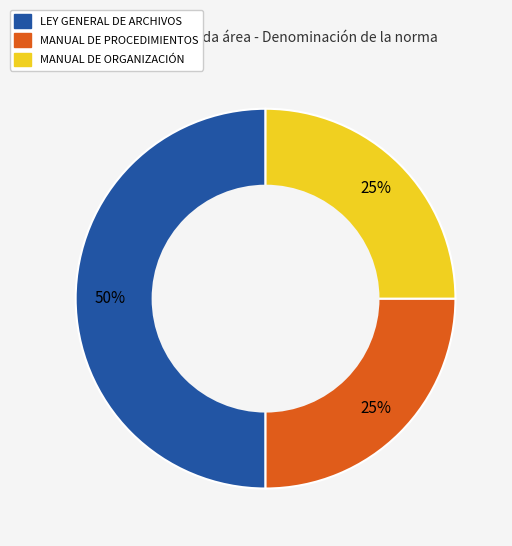

What is the largest slice in the pie chart?

LEY GENERAL DE ARCHIVOS